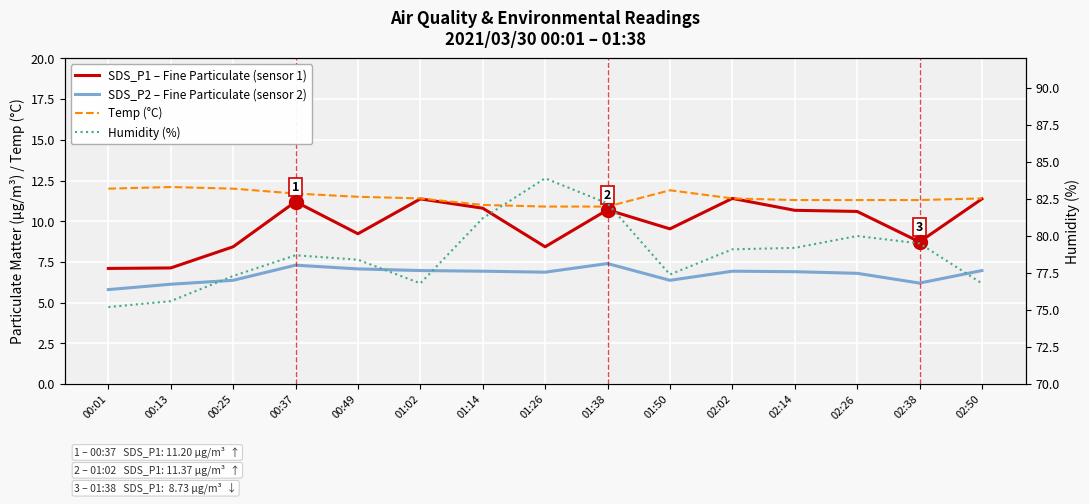

Where does the SDS_P1 – Fine Particulate (sensor 1) series first go above 10?

00:37